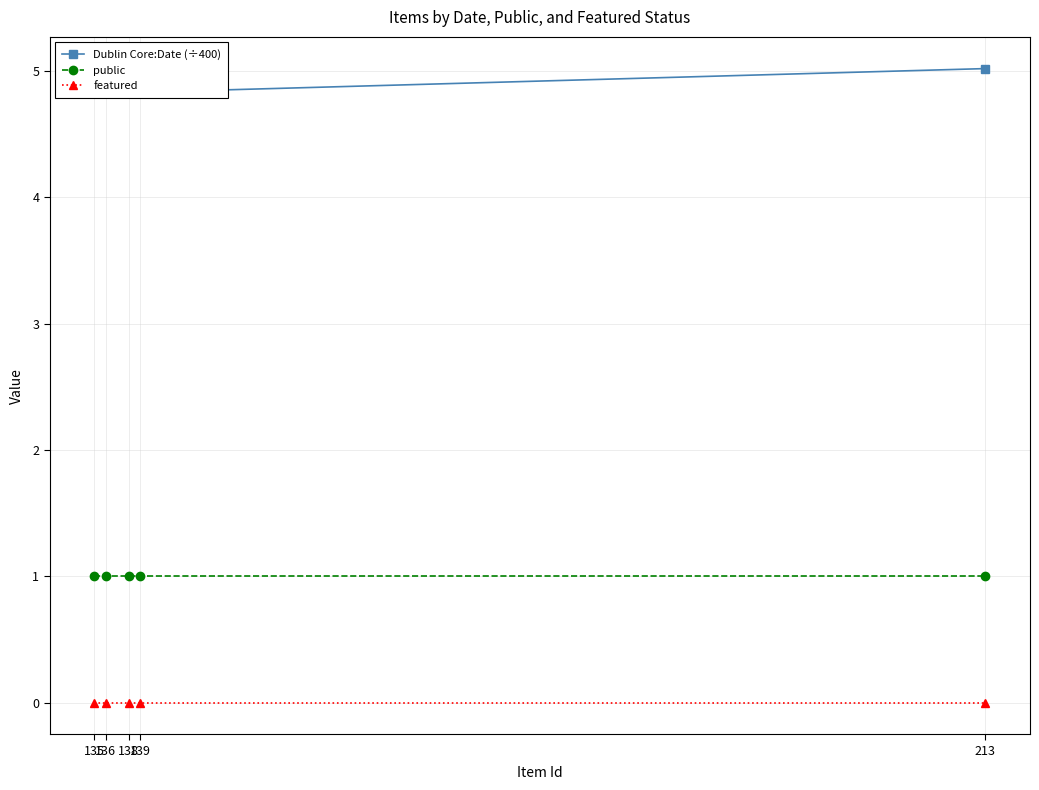

True or false: featured has more than 1 interior local peaks.

False